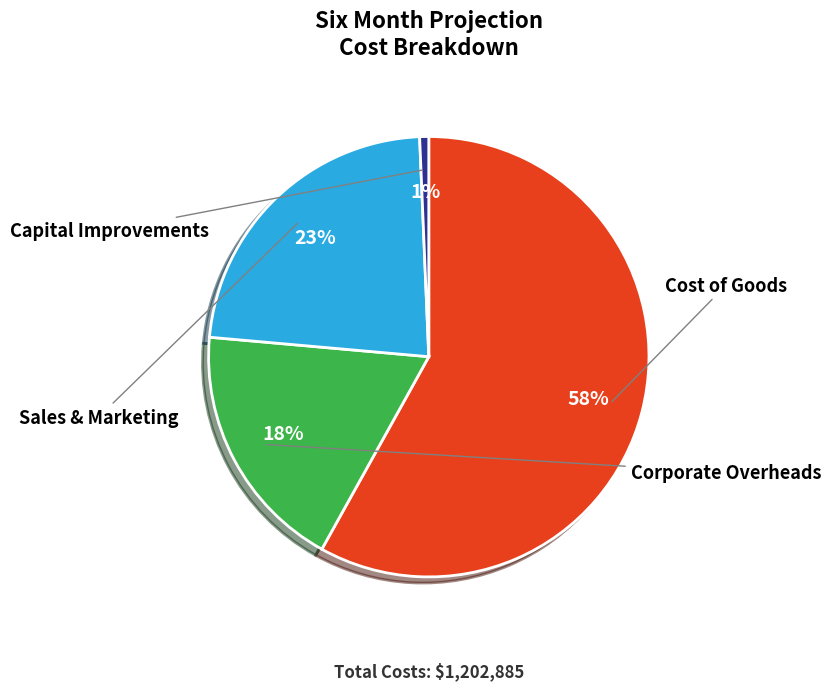

What is the change in value from Cost of Goods to Sales & Marketing?

-422805.6